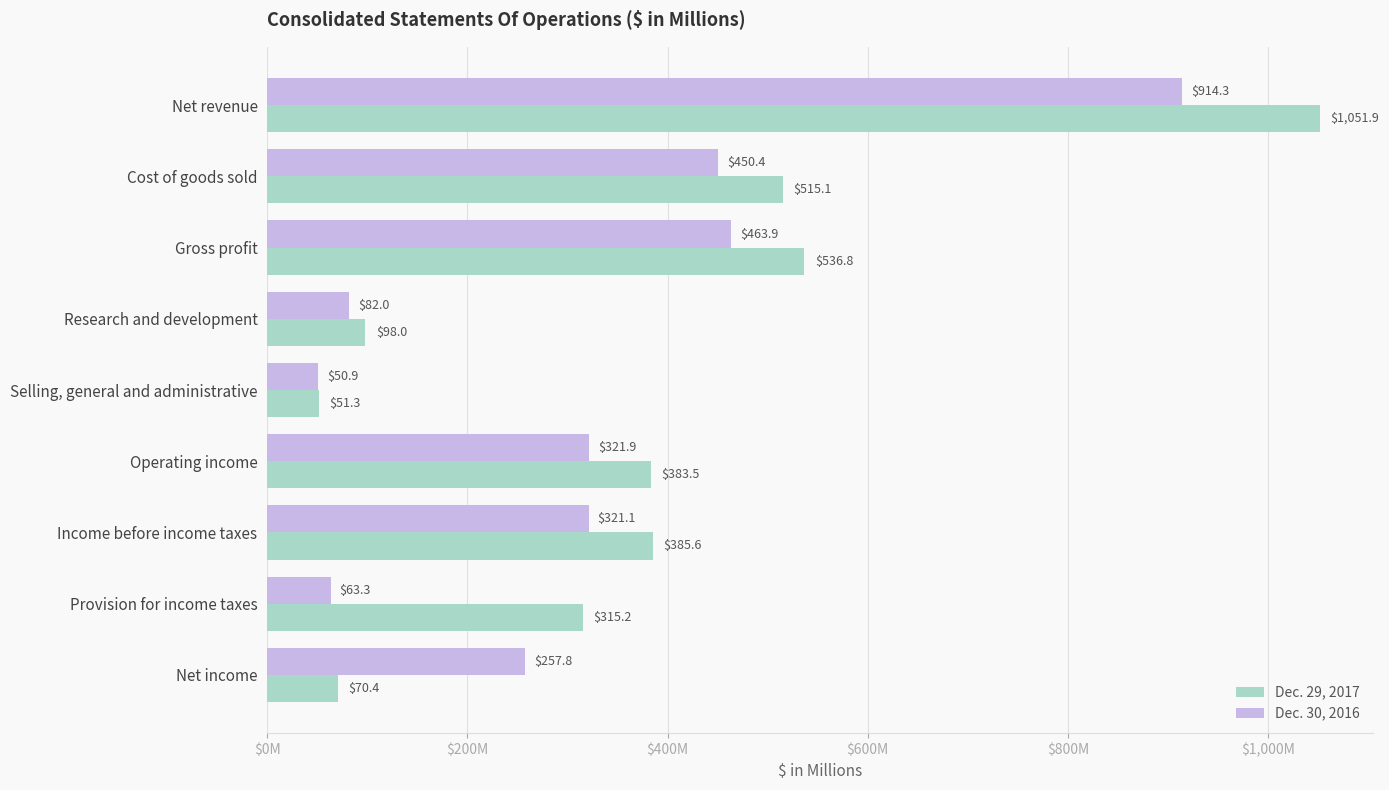

List the series in order of their overall mean, lowest first.

Dec. 30, 2016, Dec. 29, 2017